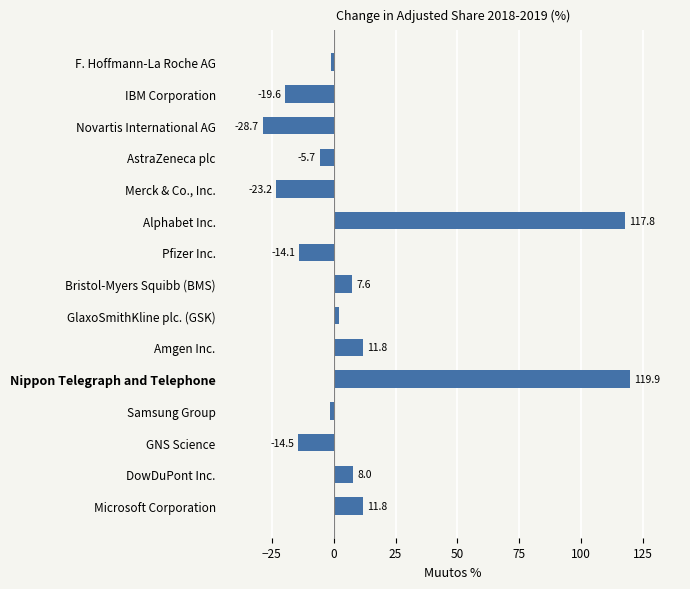

Reading top to bottom, extract all data points from this chart.

F. Hoffmann-La Roche AG=-0.9	IBM Corporation=-19.6	Novartis International AG=-28.7	AstraZeneca plc=-5.7	Merck & Co., Inc.=-23.2	Alphabet Inc.=117.8	Pfizer Inc.=-14.1	Bristol-Myers Squibb (BMS)=7.6	GlaxoSmithKline plc. (GSK)=2.2	Amgen Inc.=11.8	Nippon Telegraph and Telephone=119.9	Samsung Group=-1.3	GNS Science=-14.5	DowDuPont Inc.=8.0	Microsoft Corporation=11.8